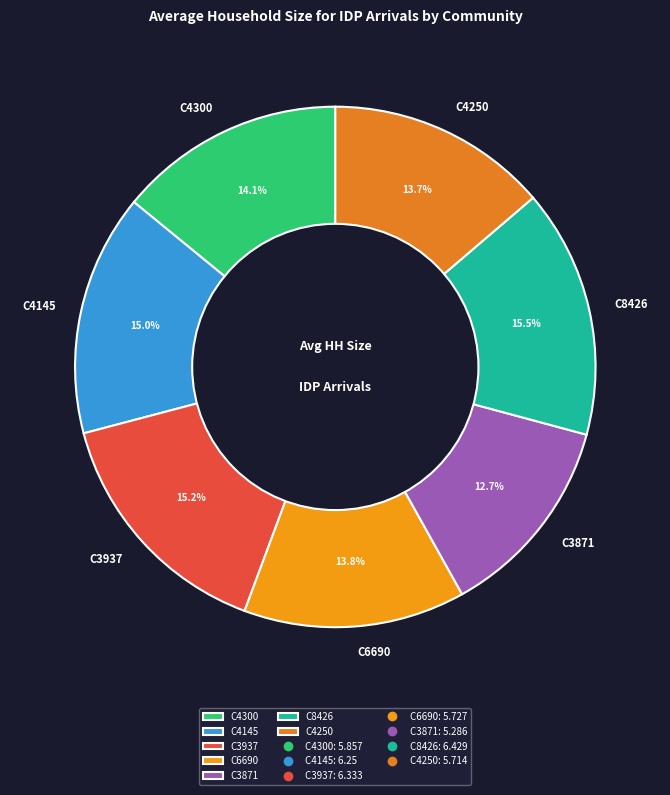

Which slice is the smallest?

C3871